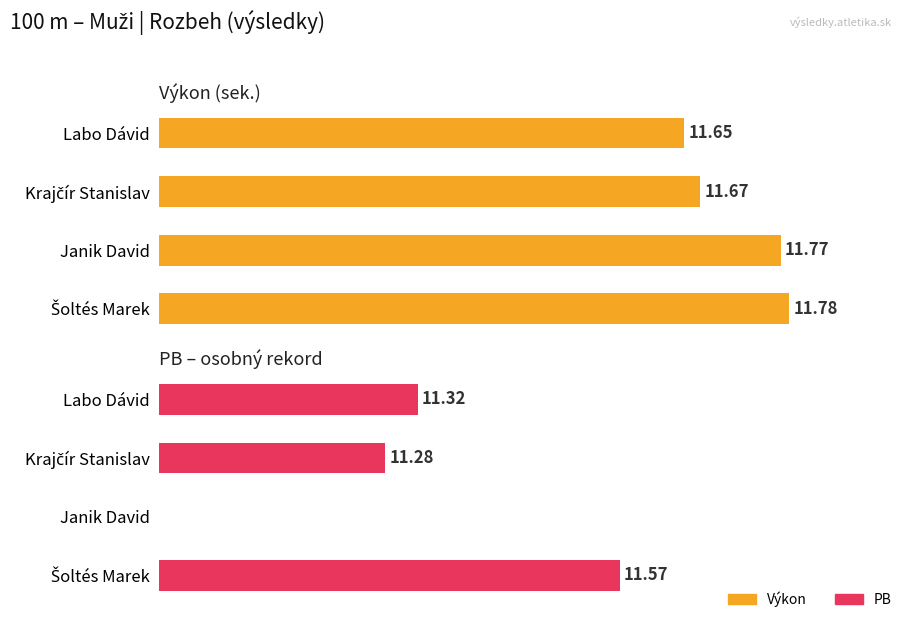

What is the total value across all series at Labo Dávid?

23.0